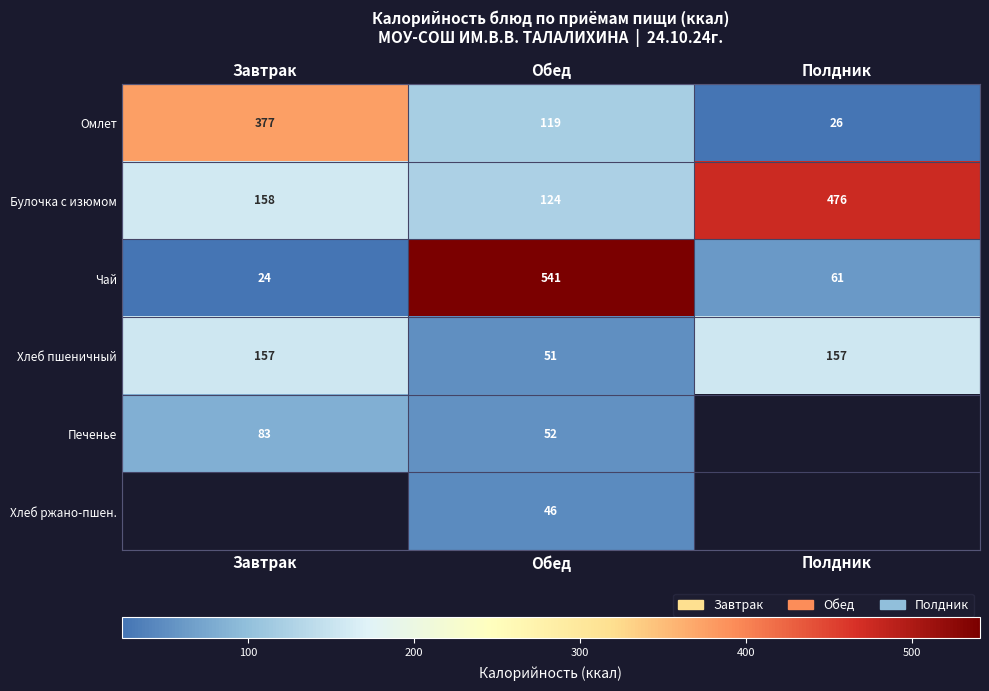

Rank the series at Обед from lowest to highest value.

Хлеб ржано-пшен., Хлеб пшеничный, Печенье, Омлет, Булочка с изюмом, Чай